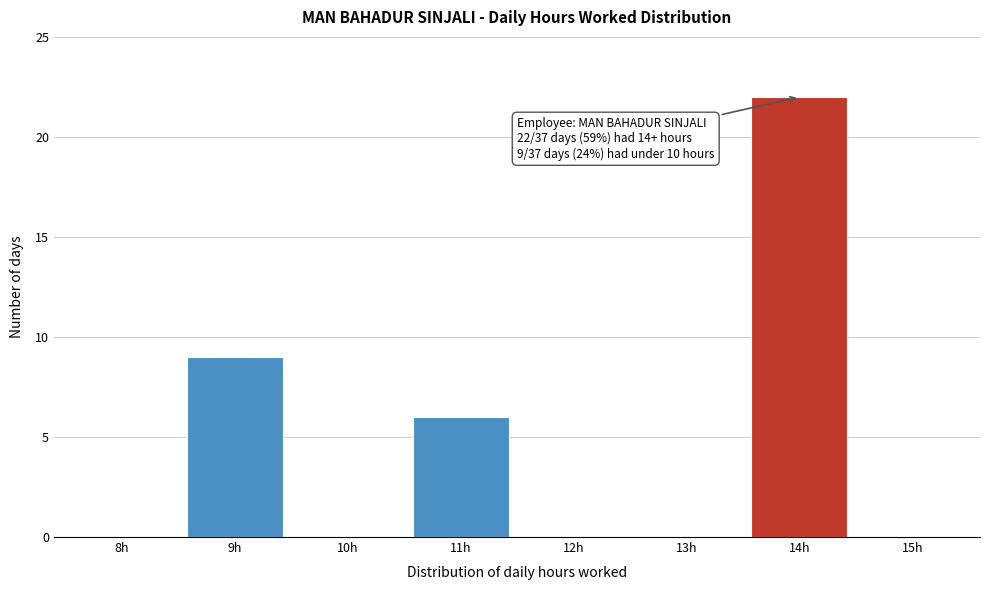

Reading left to right, extract all data points from this chart.

8h=0	9h=9	10h=0	11h=6	12h=0	13h=0	14h=22	15h=0